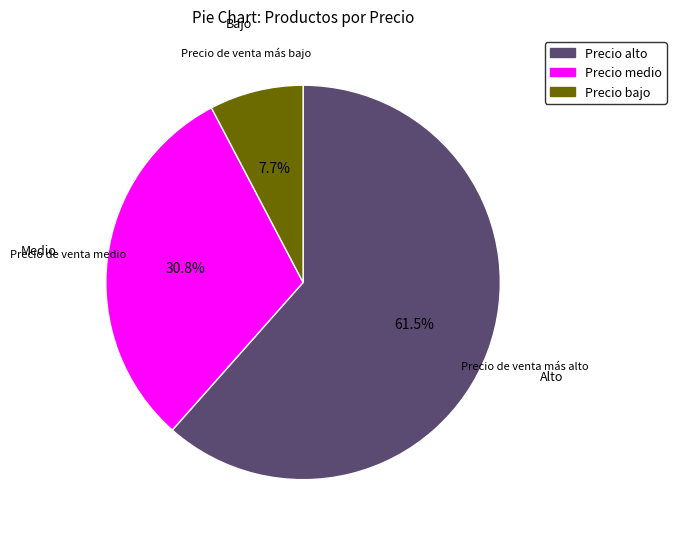

Is there a majority slice in this chart?

Yes